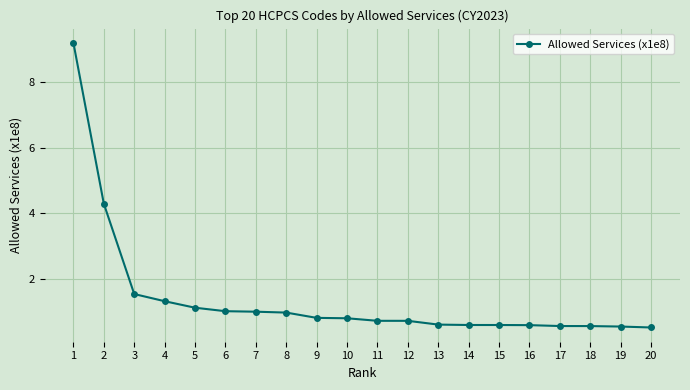

What is the value of the 12th point from the left?

0.7